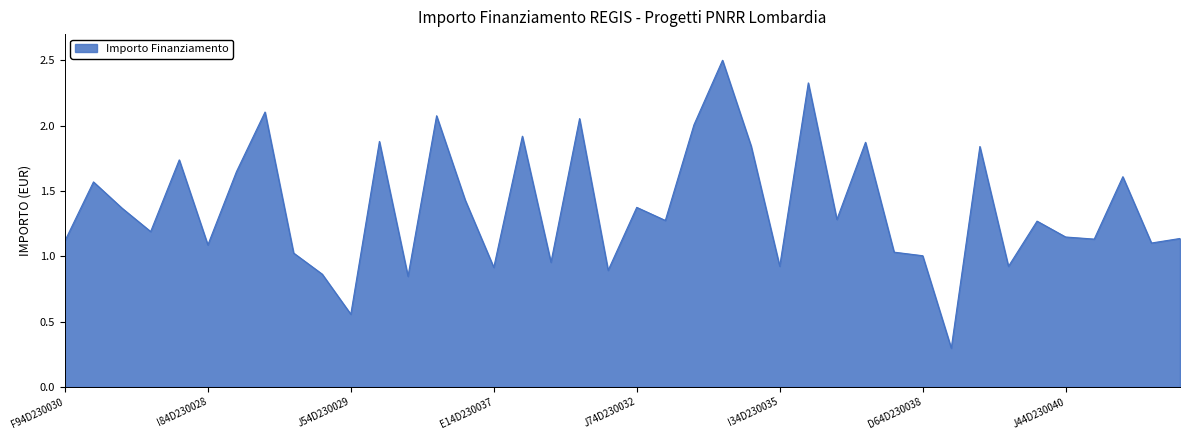

What is the minimum value shown in the chart?

0.3